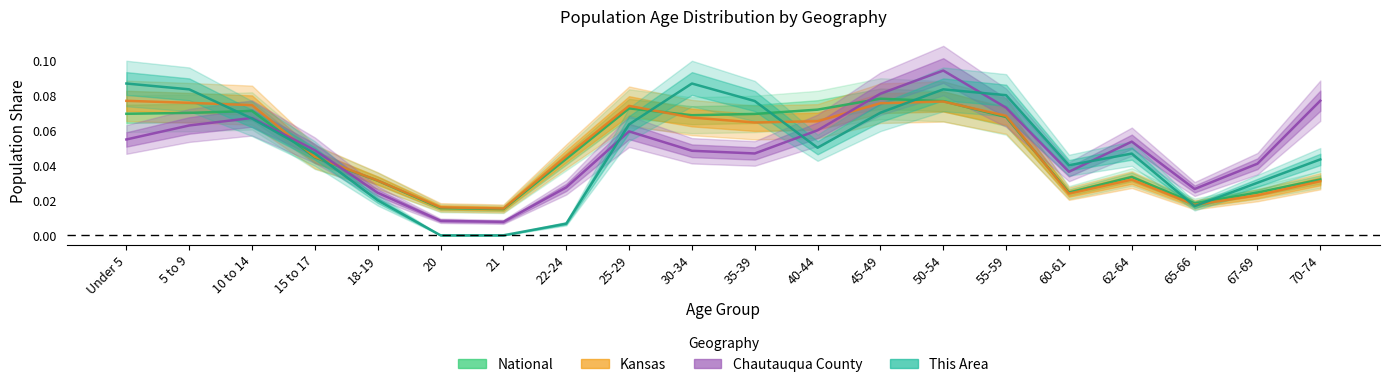

Which series has the largest total across all categories?

National